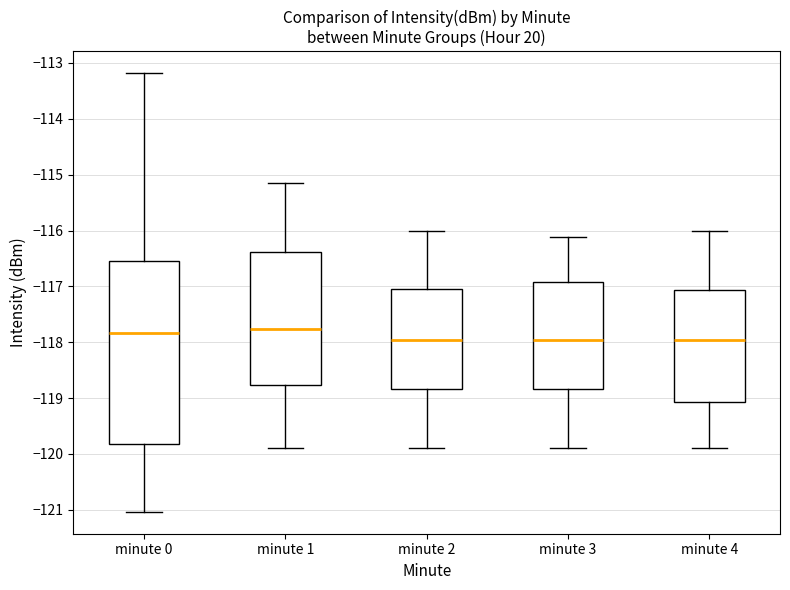

Reading left to right, transcribe this box plot: for each box, give where its median line is, the range the box spans, and where its two whiskers end, as read against the y-axis. The values are not printed on the chart, so give them approximately, as read against the axis.

minute 0: median -117.8, box -119.8 to -116.6, whiskers -121.0 to -113.2
minute 1: median -117.8, box -118.8 to -116.4, whiskers -119.9 to -115.2
minute 2: median -118.0, box -118.8 to -117.0, whiskers -119.9 to -116.0
minute 3: median -118.0, box -118.8 to -116.9, whiskers -119.9 to -116.1
minute 4: median -118.0, box -119.1 to -117.1, whiskers -119.9 to -116.0